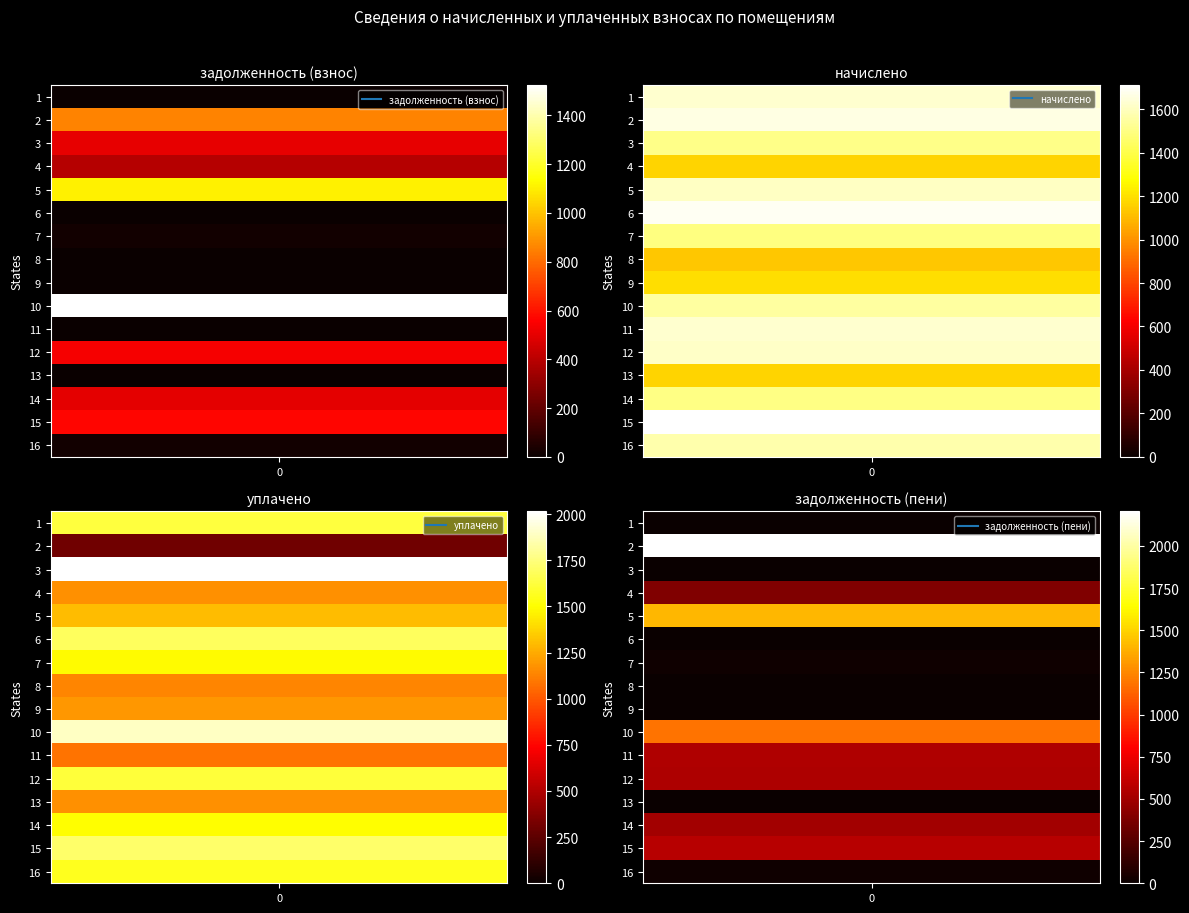

Which series has the widest spread of values?

4